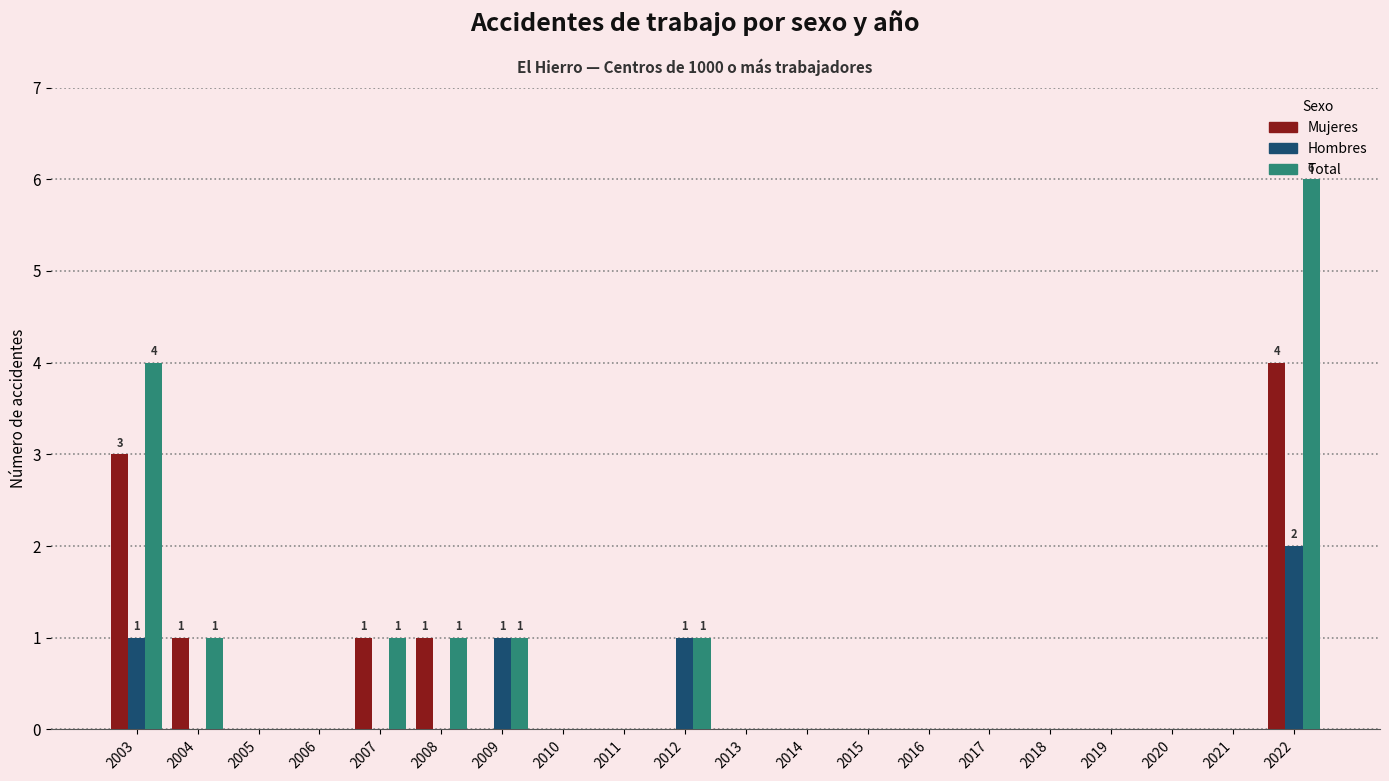

At which category does the chart reach its peak across all series?

2022